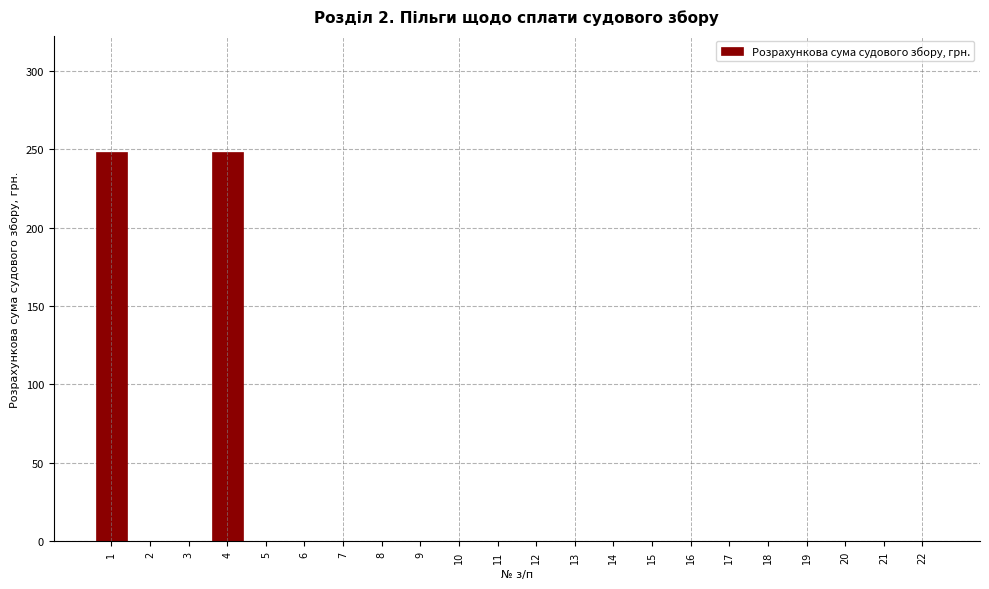

Reading left to right, list all the values displayed in this chart.

1=248.1	2=0.0	3=0.0	4=248.1	5=0.0	6=0.0	7=0.0	8=0.0	9=0.0	10=0.0	11=0.0	12=0.0	13=0.0	14=0.0	15=0.0	16=0.0	17=0.0	18=0.0	19=0.0	20=0.0	21=0.0	22=0.0